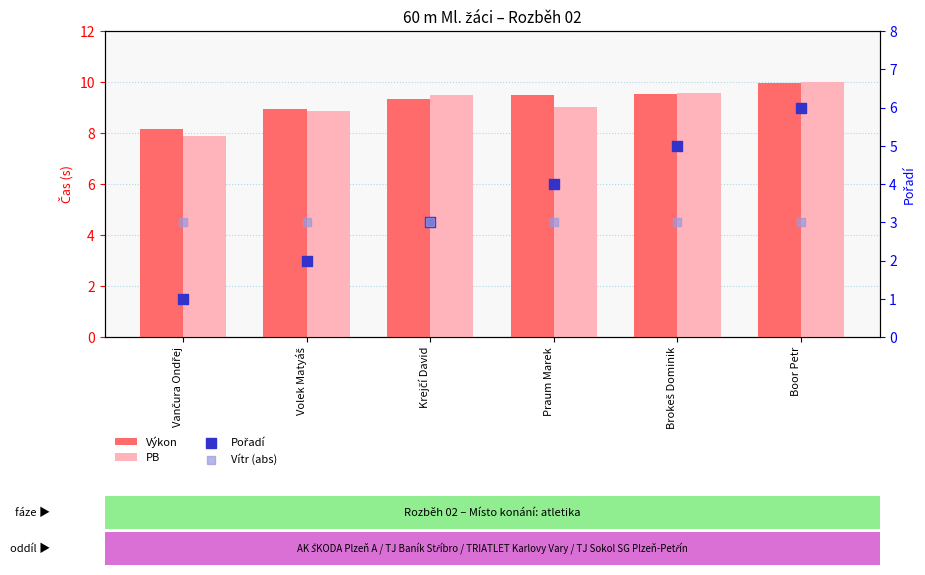

Which series has the largest total across all categories?

Výkon